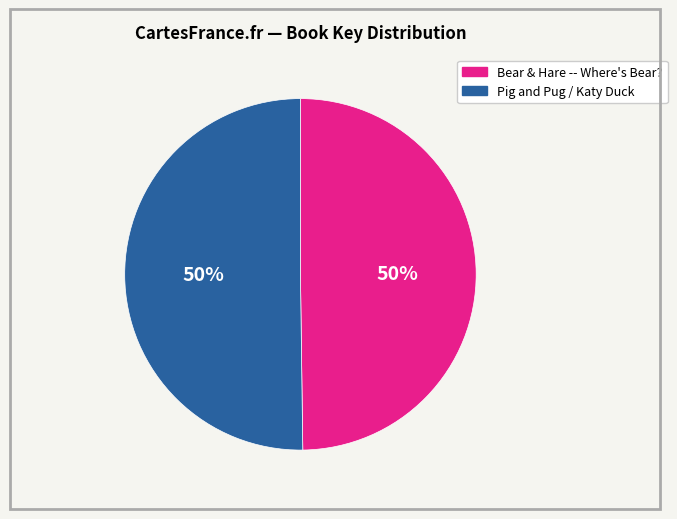

Count the number of slices in the pie.

2